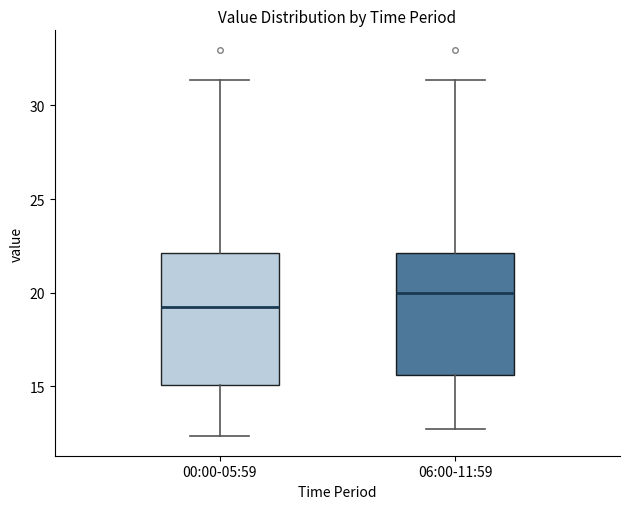

Where does the median line of the box for 06:00-11:59 sit on the y-axis? The values are not printed on the chart, so give them approximately, as read against the axis.

20.0